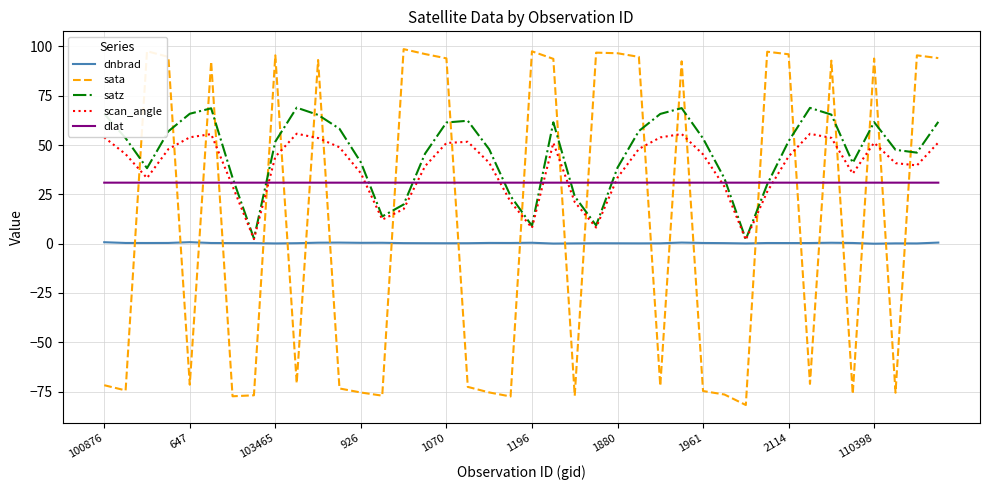

True or false: dnbrad and dlat cross at least once.

False